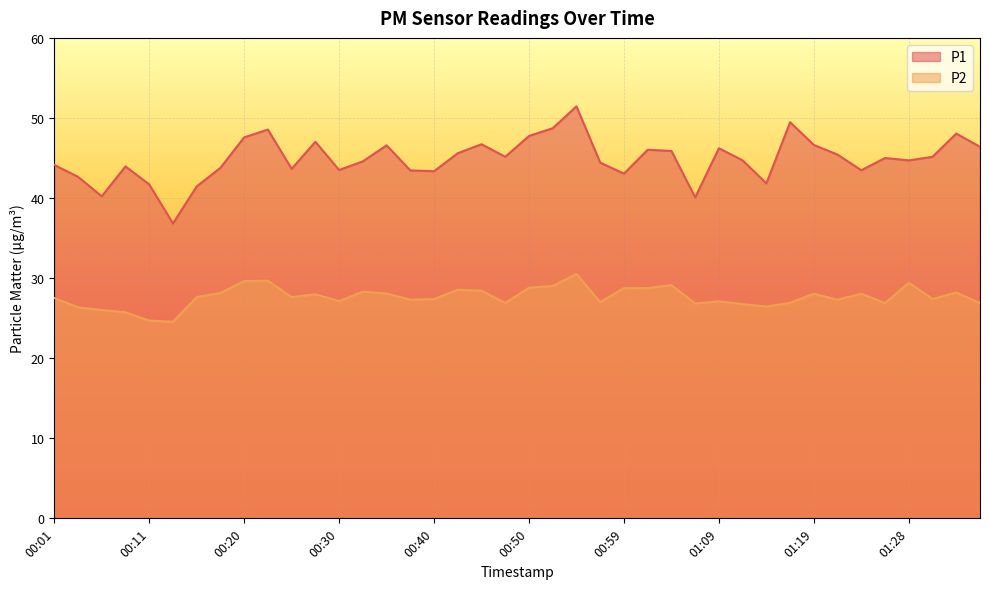

How many data points in P2 are less than 27?

12